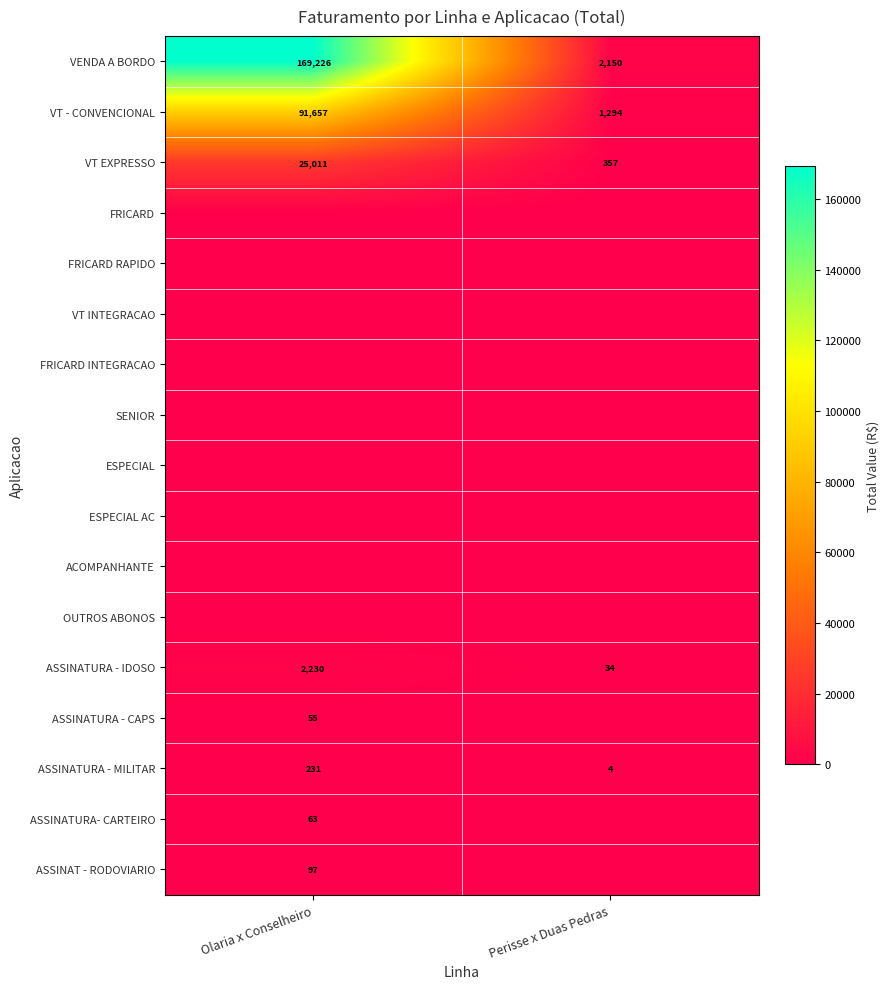

What is the sum of the VT - CONVENCIONAL values at Olaria x Conselheiro and Perisse x Duas Pedras?

92951